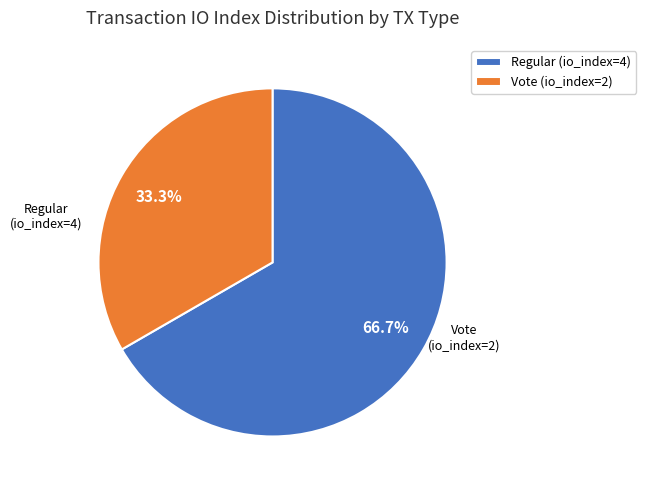

Does Vote (io_index=2) account for over 50% of the chart?

No